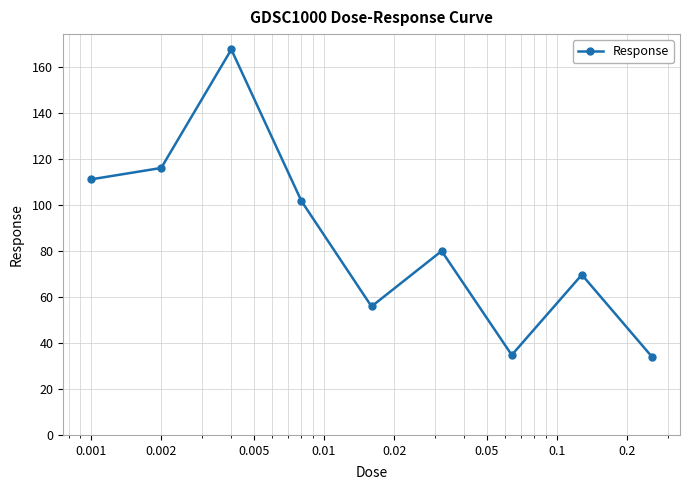

Reading left to right, what are all the values shown in this chart?

111.3	116.2	167.8	101.8	55.9	80.1	34.8	69.7	34.0